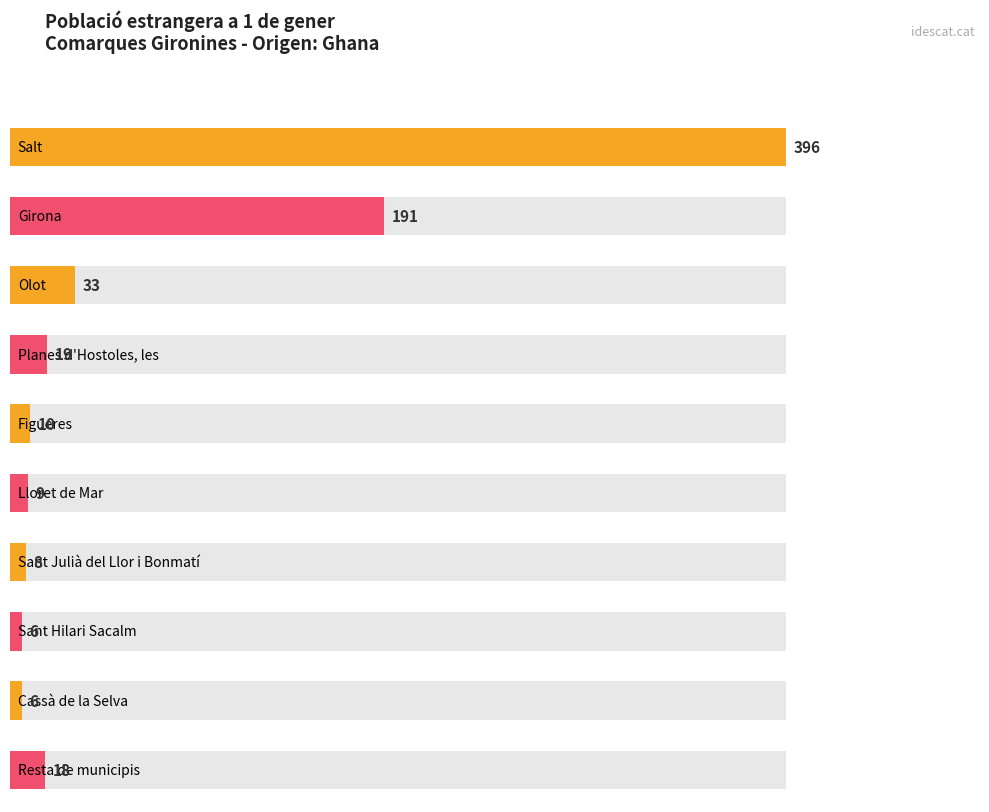

True or false: the data shows 9 at Planes d'Hostoles, les.

False